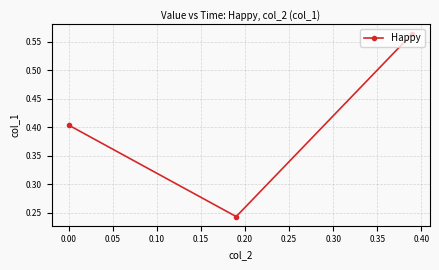

What is the difference between the maximum and minimum values?

0.3